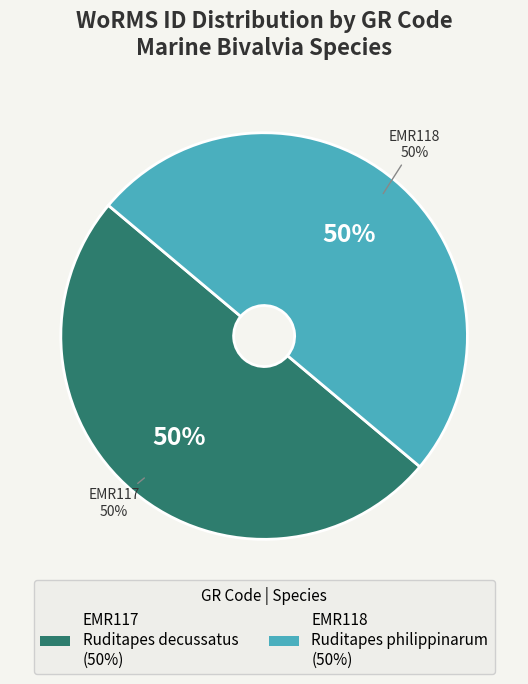

What portion of the pie excludes EMR118?

50.0%